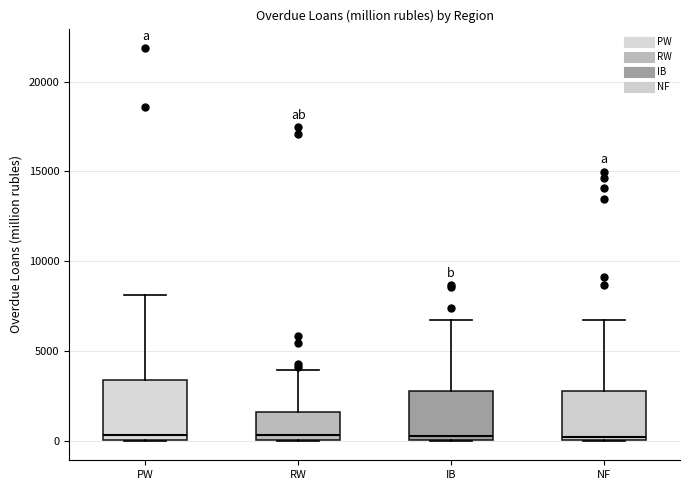

Comparing the boxes themselves (not the whiskers), which one is the tallest?

PW